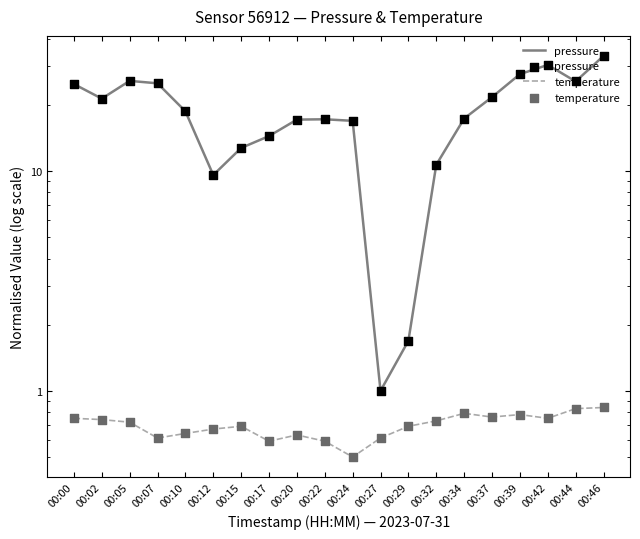

Which series has the widest spread of Y values?

pressure